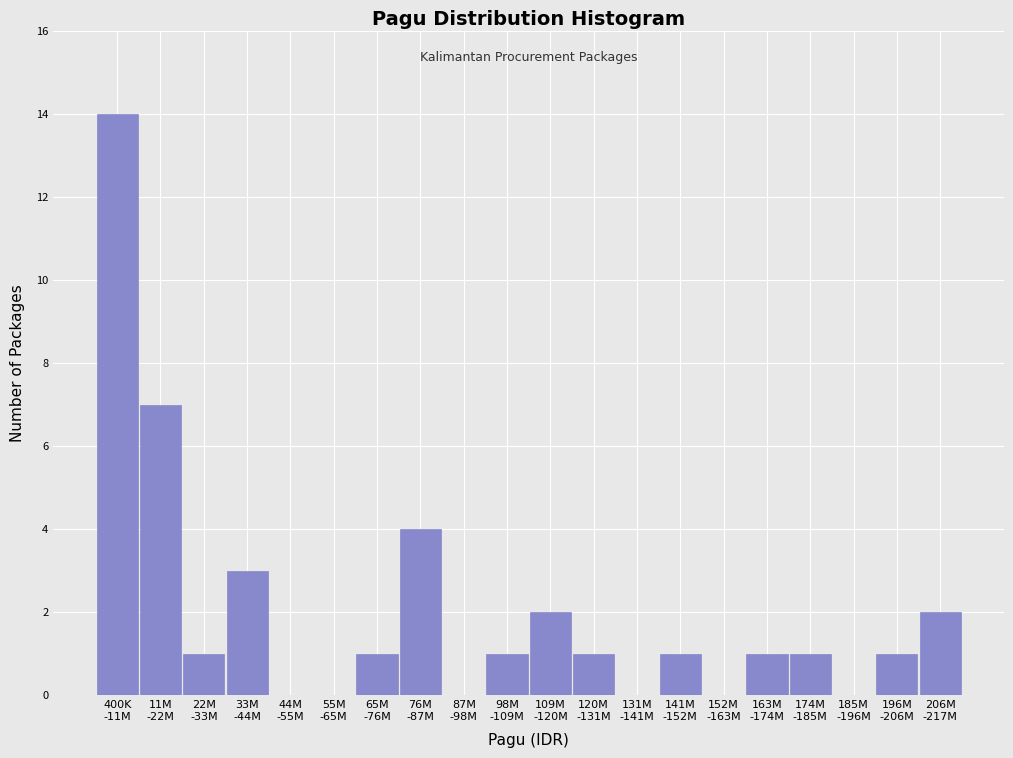

What is the maximum value shown in the chart?

14